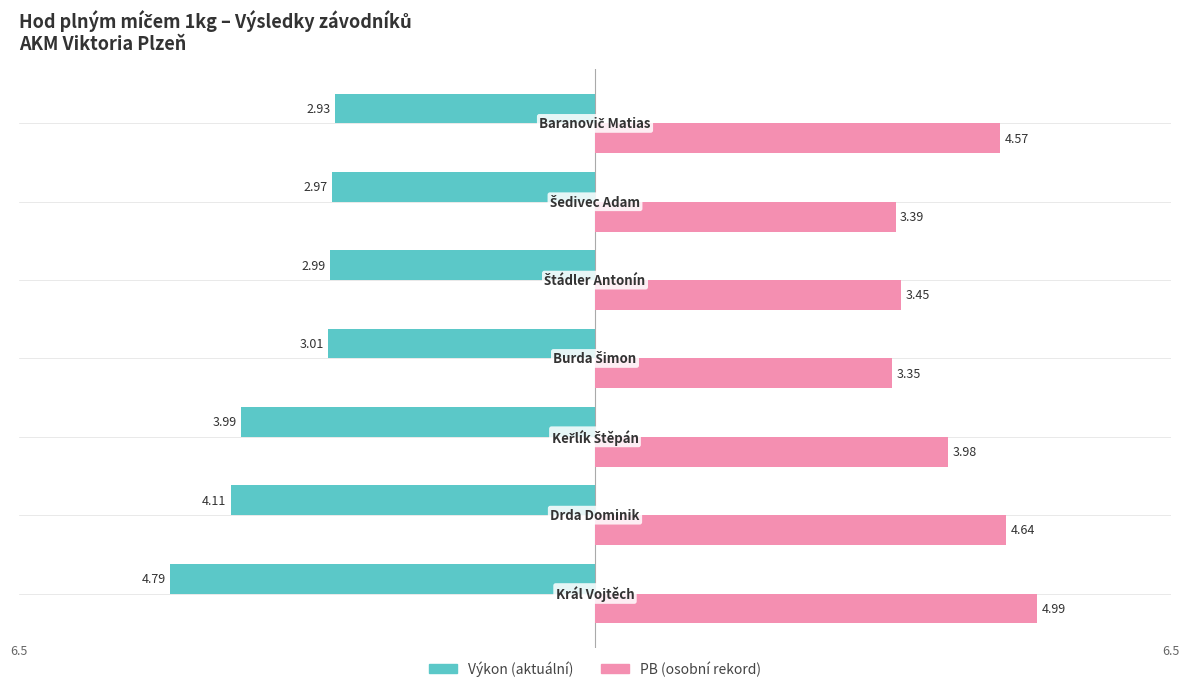

Which series has the widest spread of values?

Výkon (aktuální)